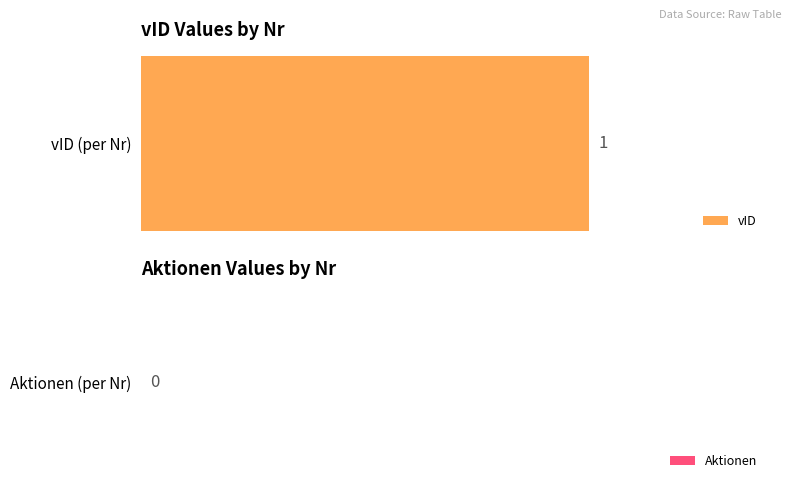

Is the value of Aktionen at 5 greater than the value of vID at 15?

No